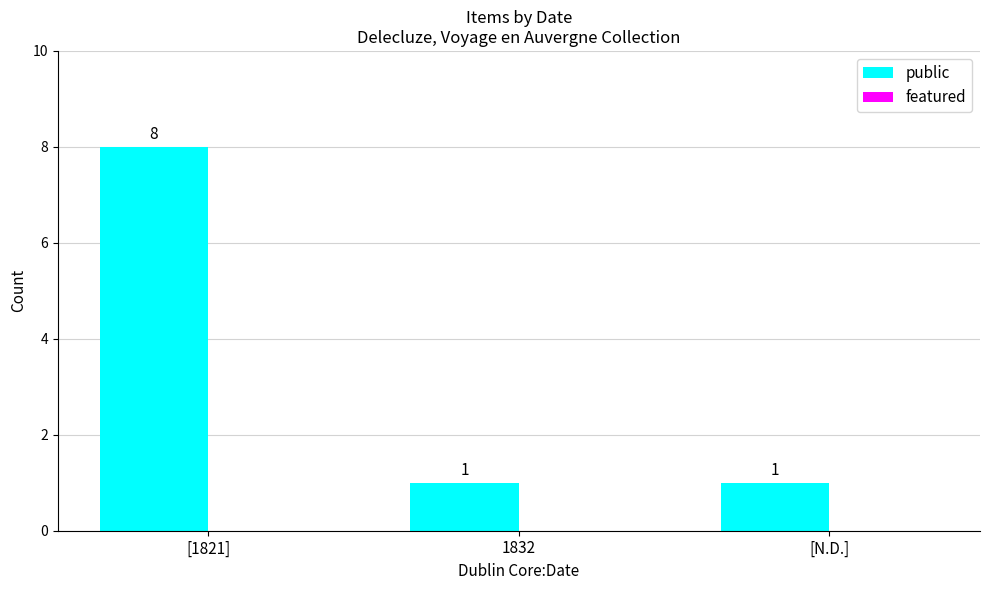

What is the change in value from [1821] to [N.D.]?

-7